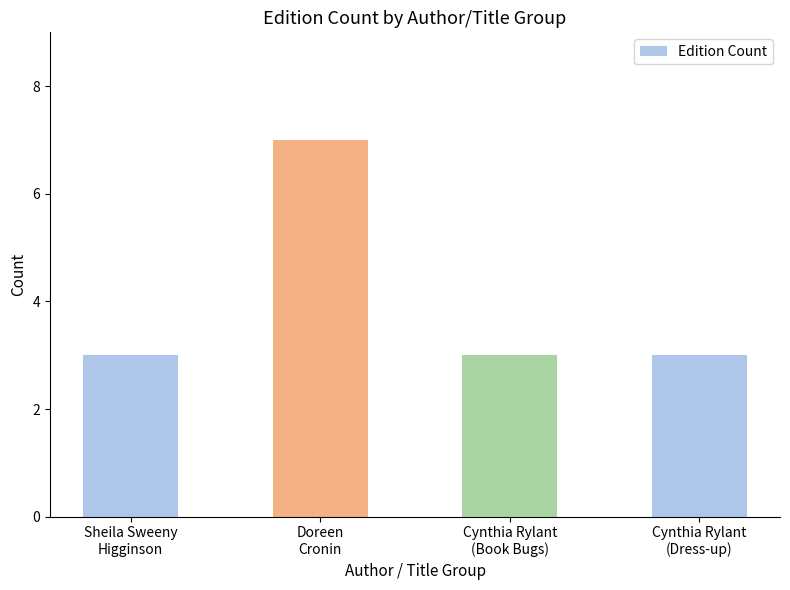

Reading left to right, transcribe all the data shown in this chart.

Sheila Sweeny
Higginson=3	Doreen
Cronin=7	Cynthia Rylant
(Book Bugs)=3	Cynthia Rylant
(Dress-up)=3